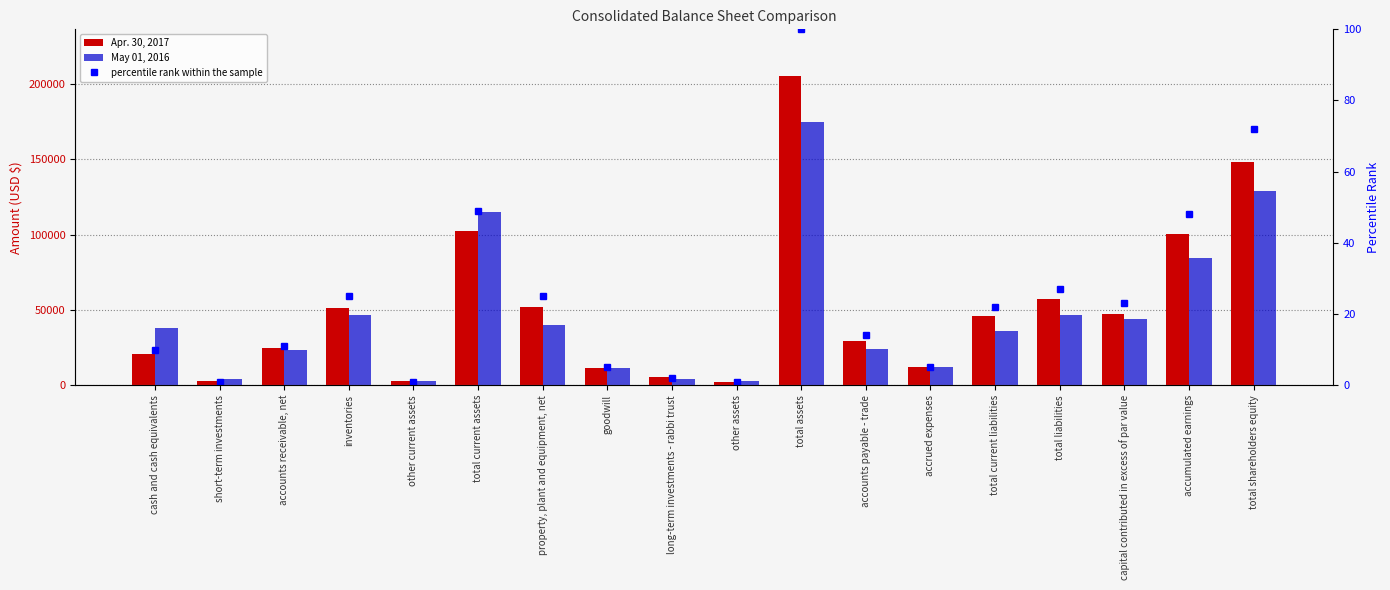

What is the label of the 3rd bar from the left?

accounts receivable, net